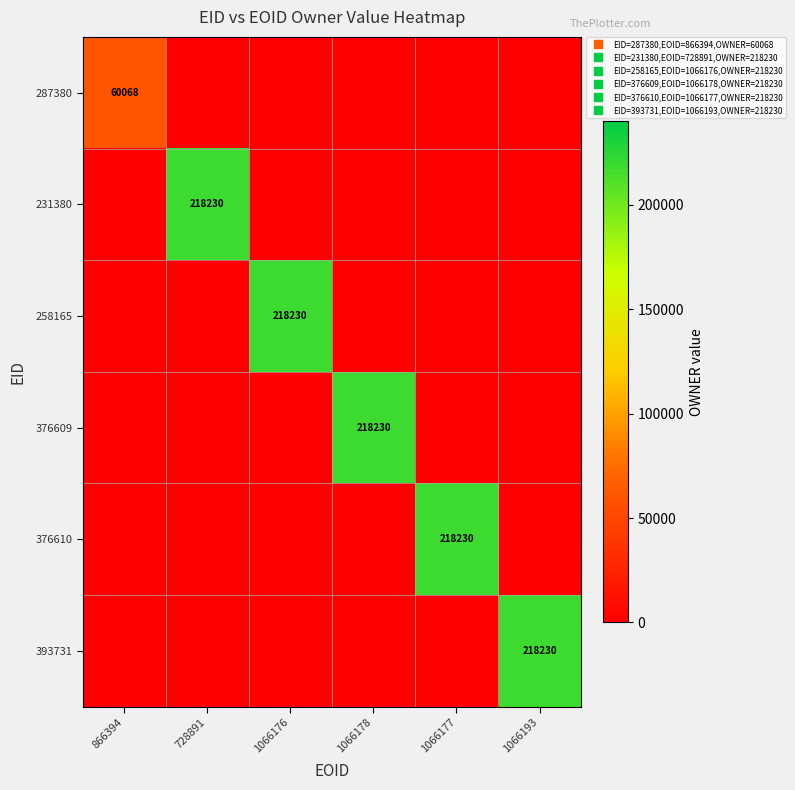

Is the value of 287380 at 1066178 greater than the value of 258165 at 1066177?

No